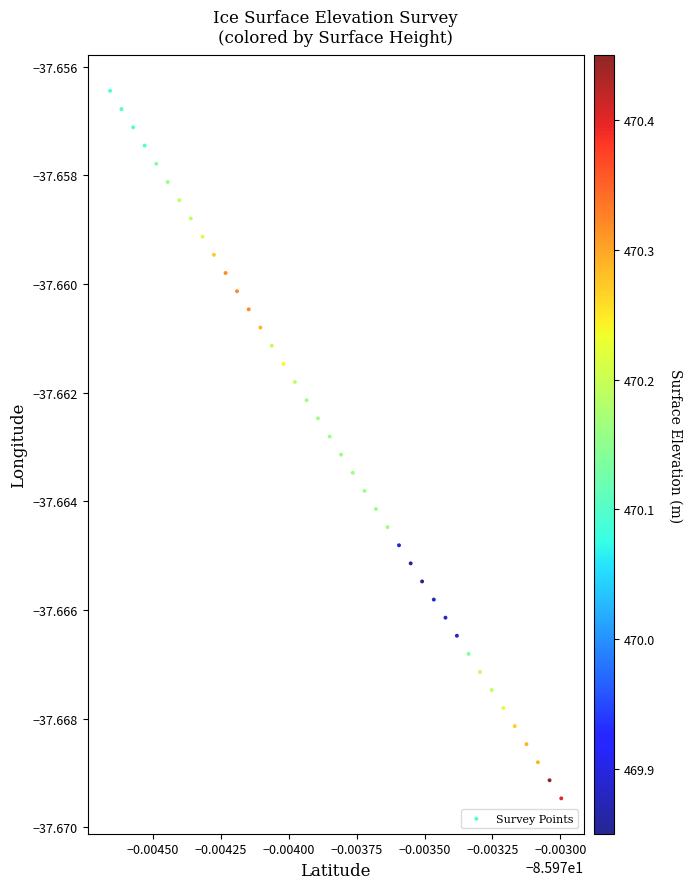

How many data points are displayed?

40